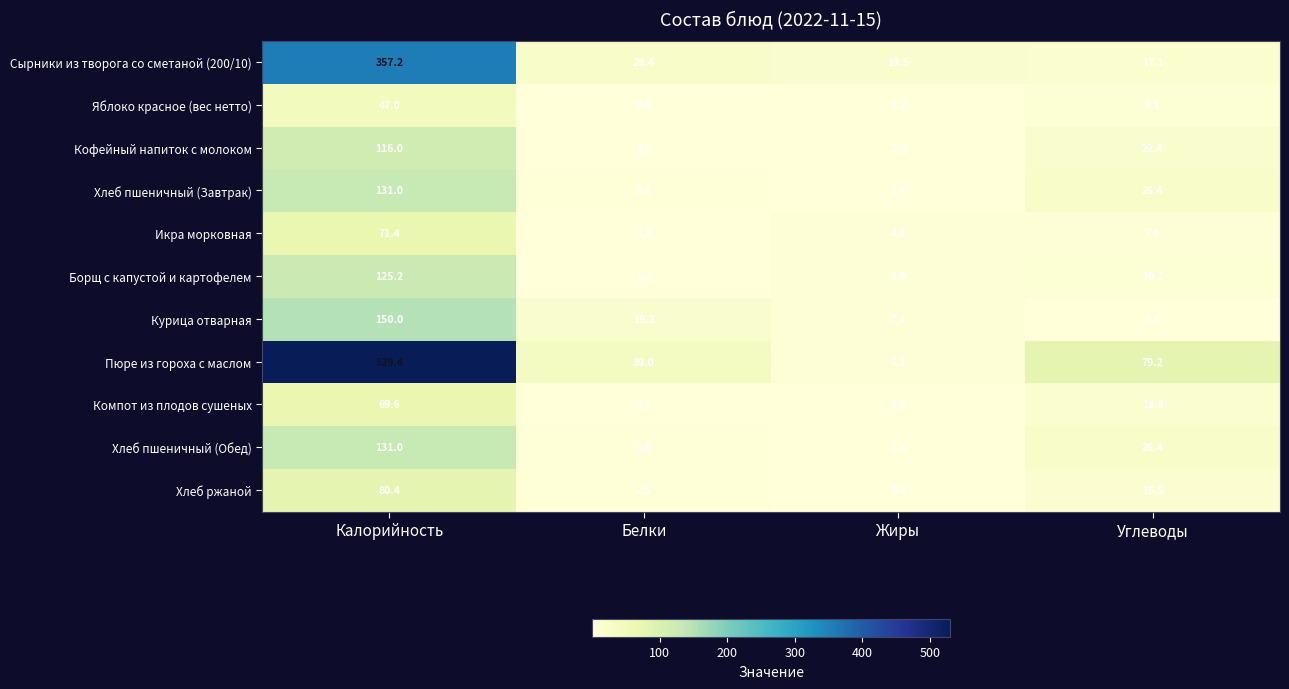

The value of Сырники из творога со сметаной (200/10) at Углеводы is 22.9. True or false?

False